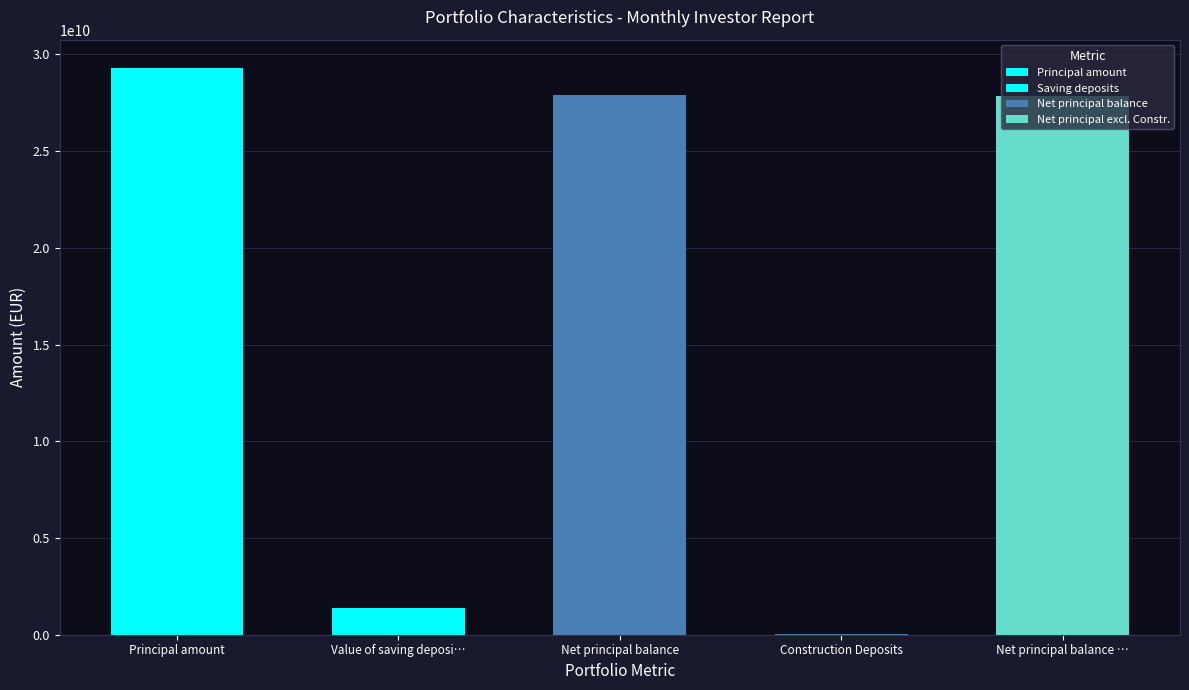

What value does the data have at Principal amount?

29298902412.9